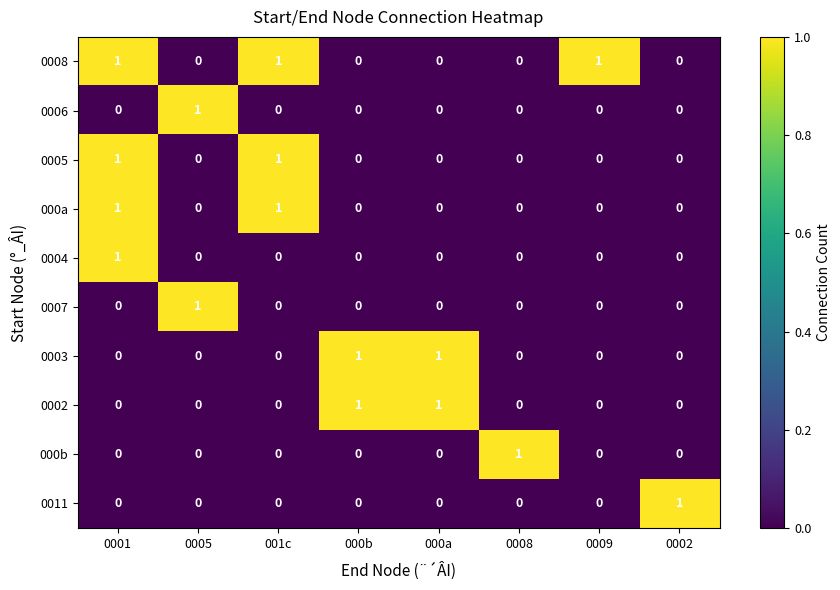

How many 000b values are between 0 and 1?

8